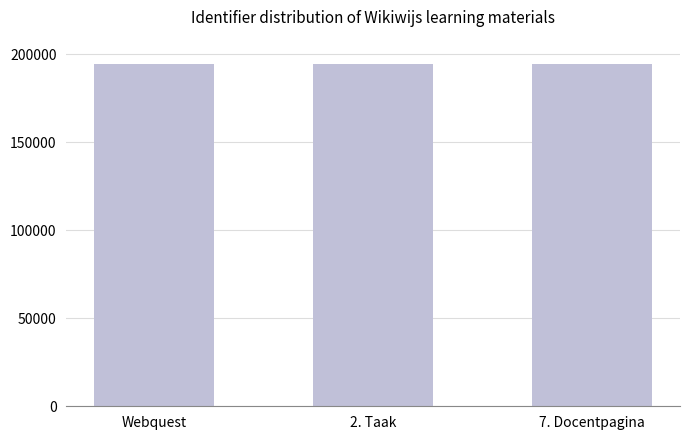

What is the sum of all values?

583829